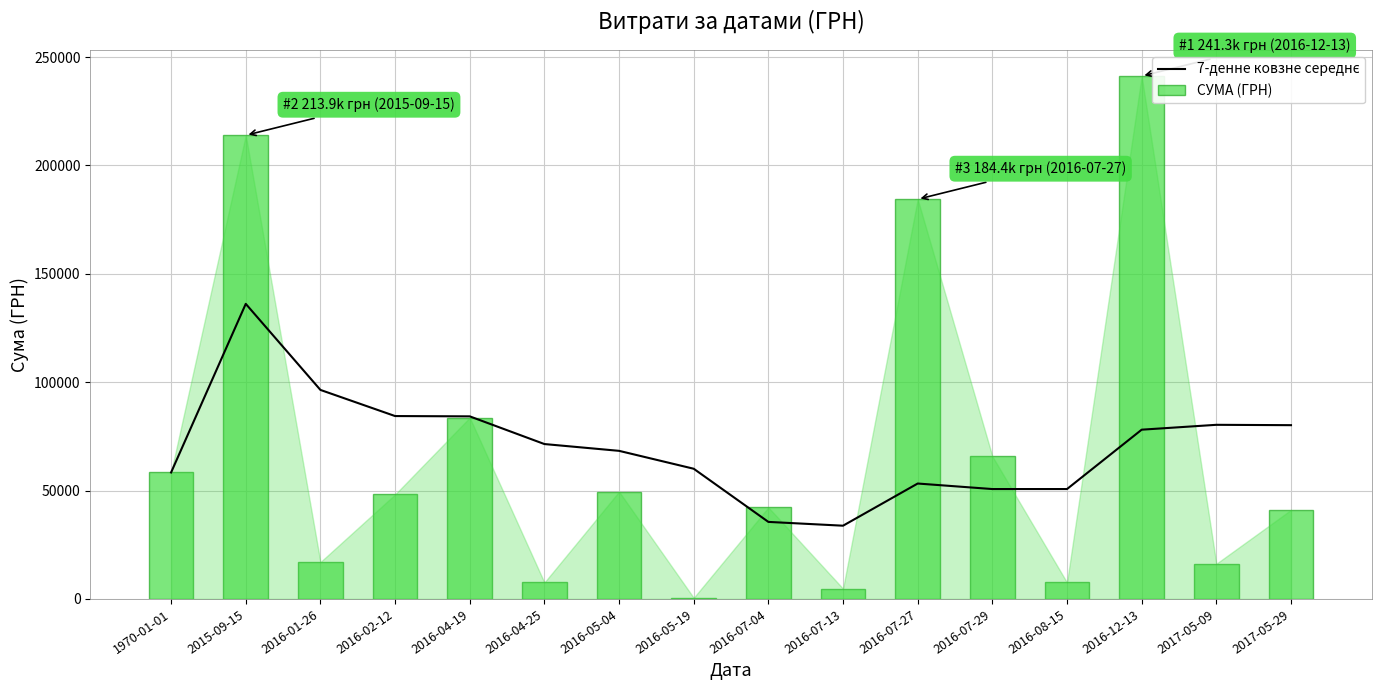

What is the greatest value displayed?

241258.0